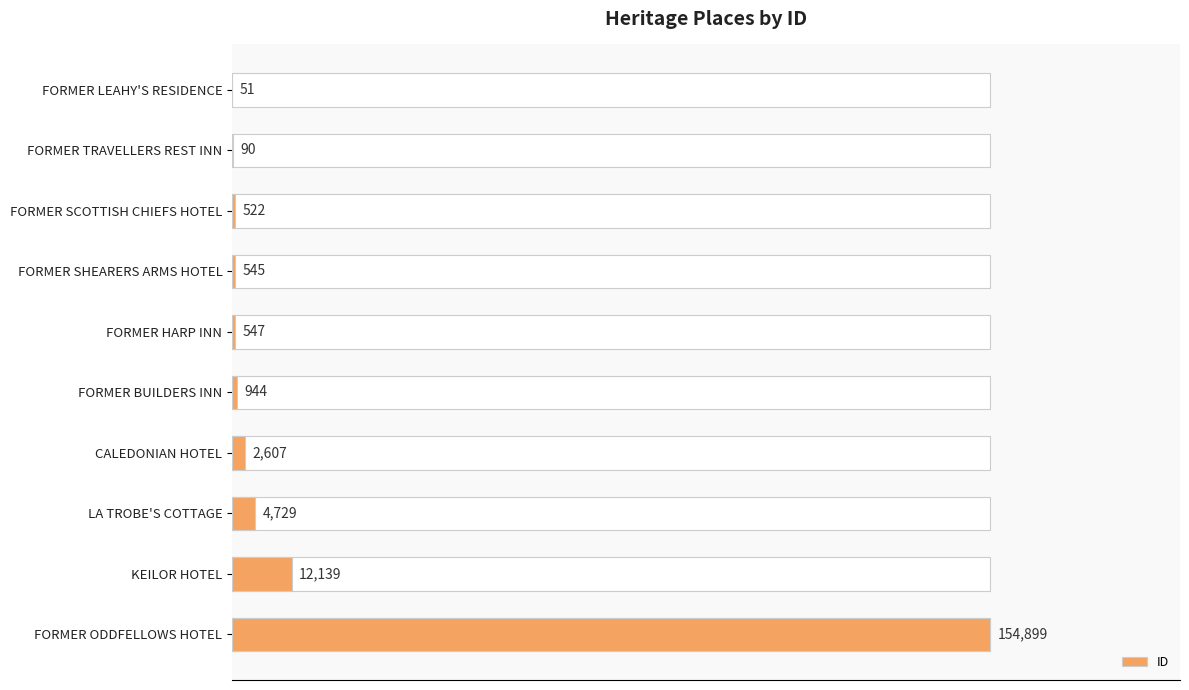

How many data points are above 944?

4